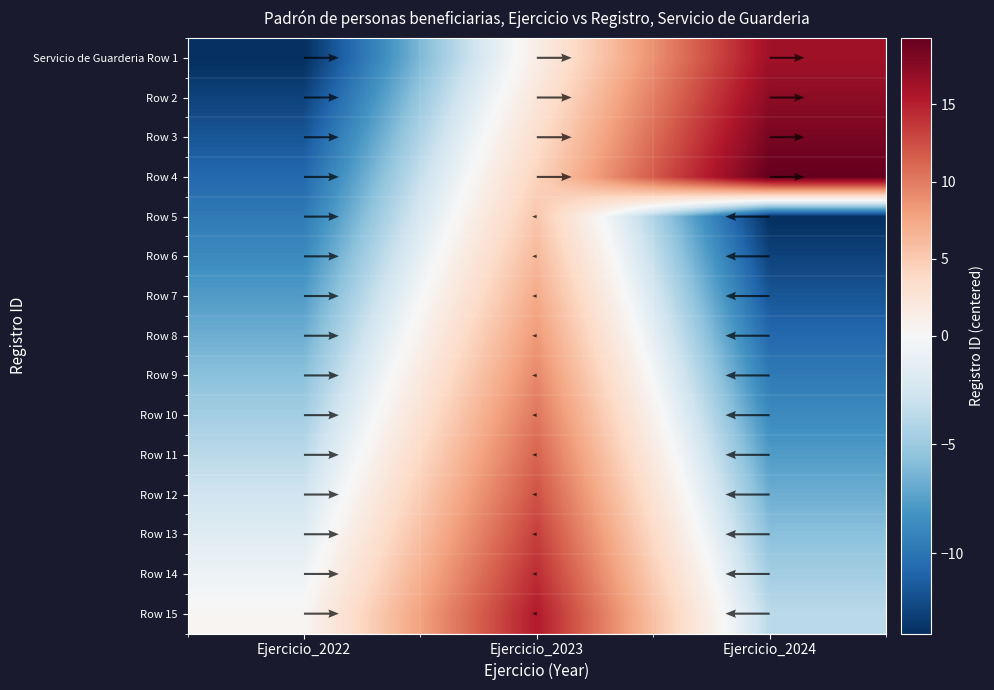

At which label does Row 11 first exceed -3?

Ejercicio_2023